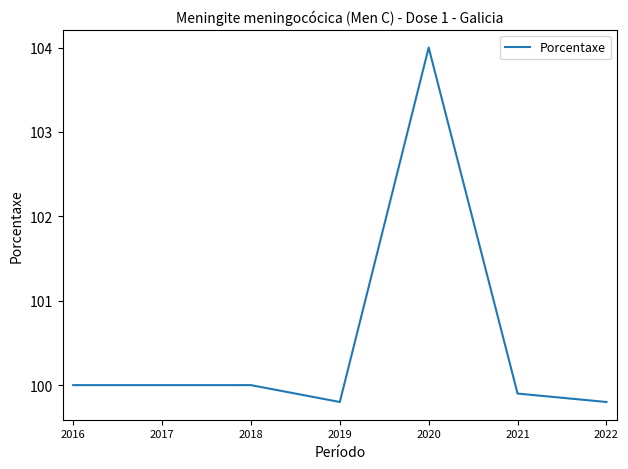

How many distinct data groups are displayed?

1